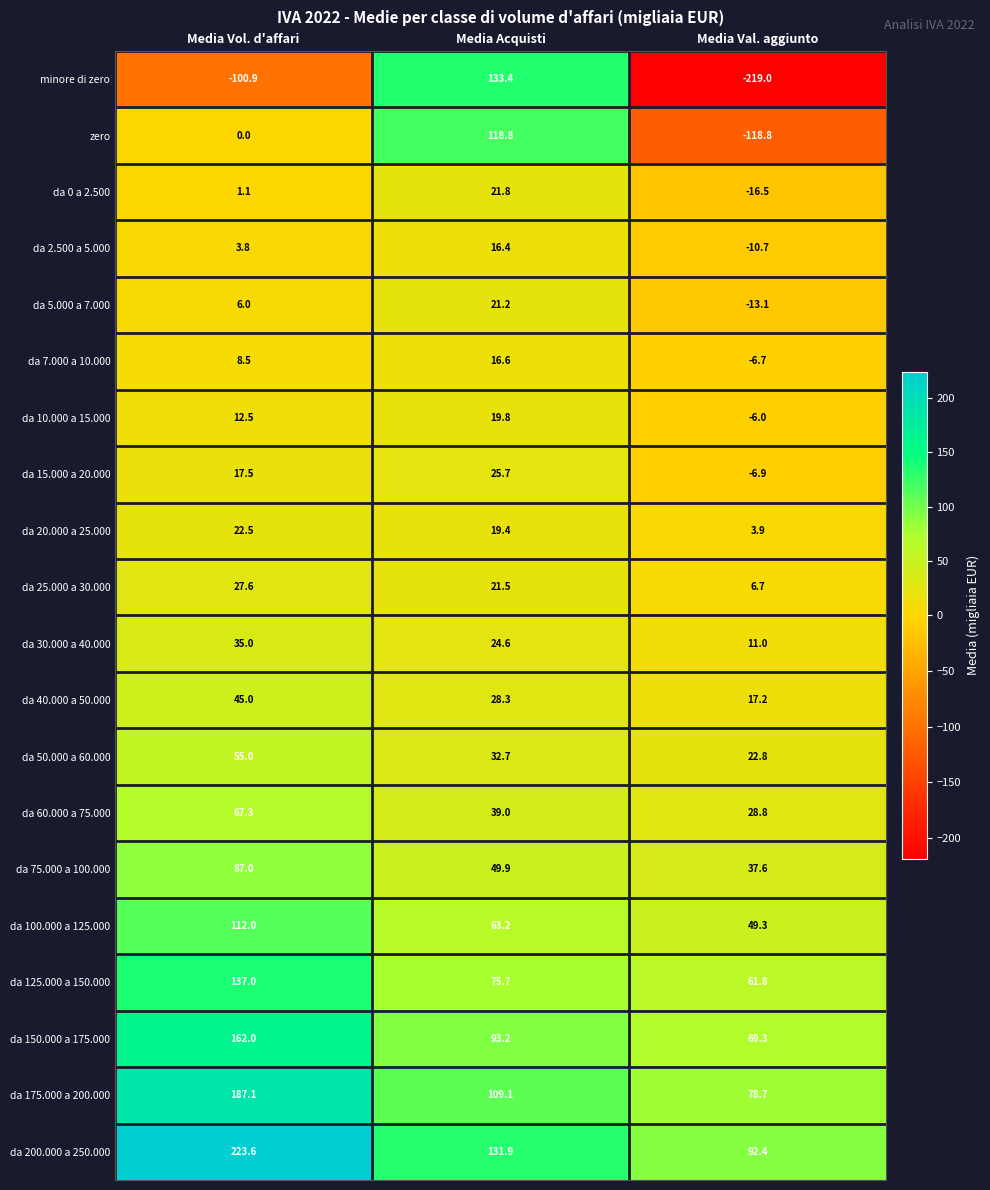

Rank the series by their maximum value, from highest to lowest.

da 200.000 a 250.000, da 175.000 a 200.000, da 150.000 a 175.000, da 125.000 a 150.000, minore di zero, zero, da 100.000 a 125.000, da 75.000 a 100.000, da 60.000 a 75.000, da 50.000 a 60.000, da 40.000 a 50.000, da 30.000 a 40.000, da 25.000 a 30.000, da 15.000 a 20.000, da 20.000 a 25.000, da 0 a 2.500, da 5.000 a 7.000, da 10.000 a 15.000, da 7.000 a 10.000, da 2.500 a 5.000